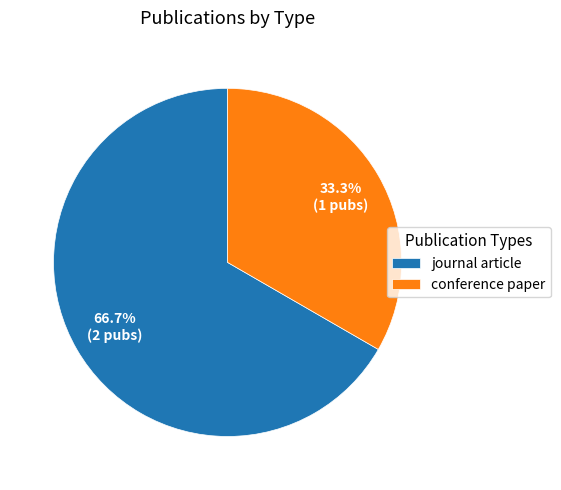

Count the number of slices in the pie.

2